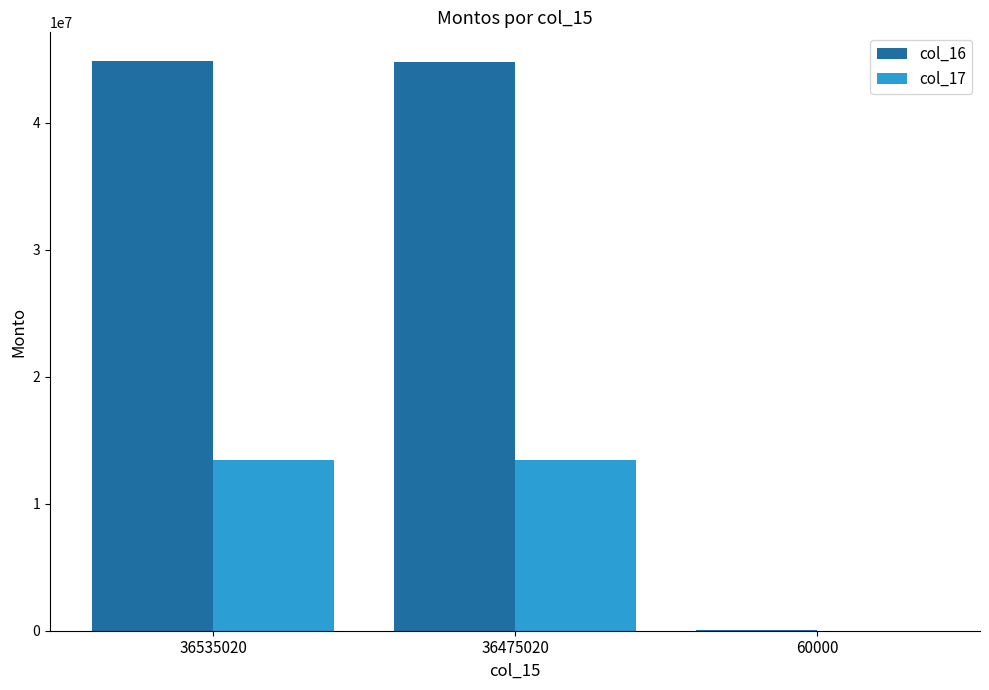

The col_17 series shows 6381913 at 36535020. True or false?

False